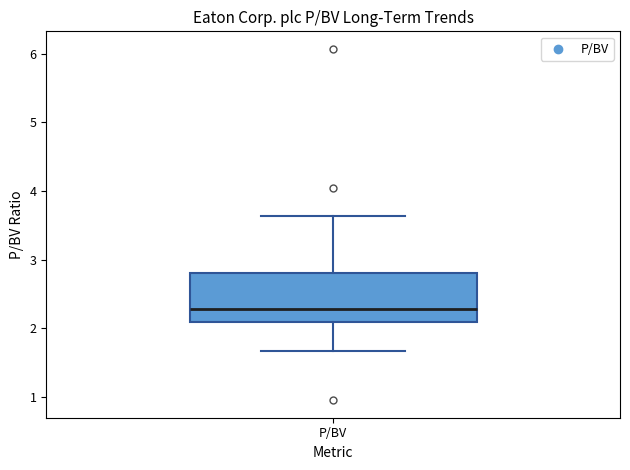

Read this box plot against the y-axis: the position of the median line, the range covered by the box, and the ends of both whiskers. The values are not printed on the chart, so give them approximately, as read against the axis.

median 2.3, box 2.1 to 2.8, whiskers 1.7 to 3.6